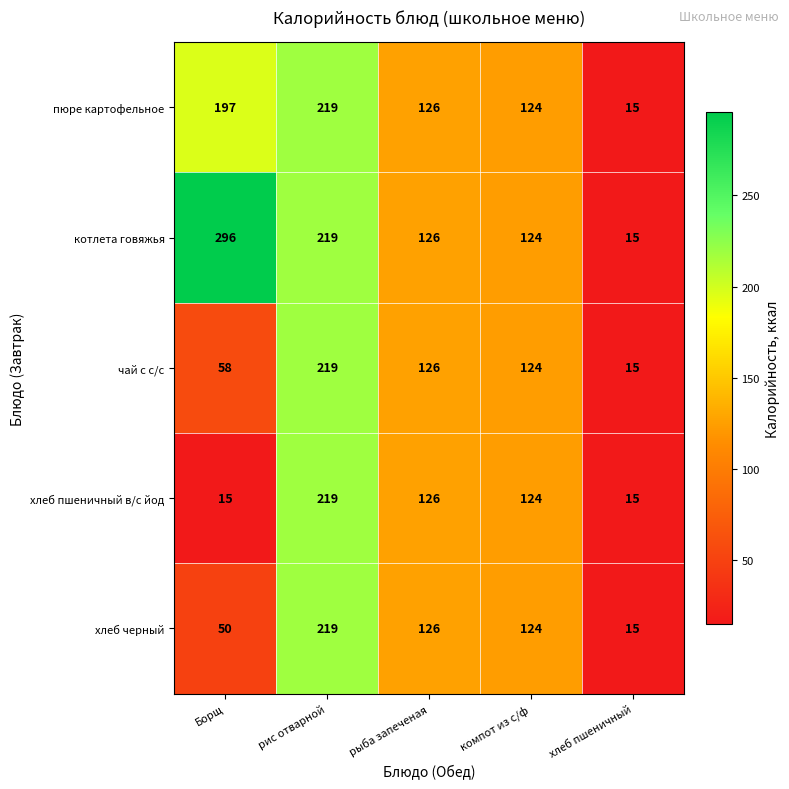

What is the average value of the хлеб черный series?

107